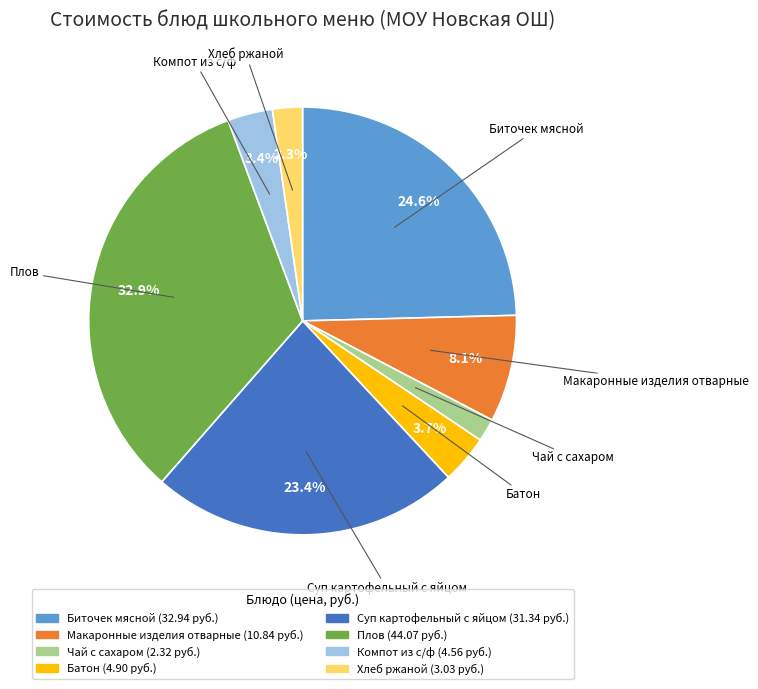

What is the ratio of the value at Батон to the value at Макаронные изделия отварные?

0.5